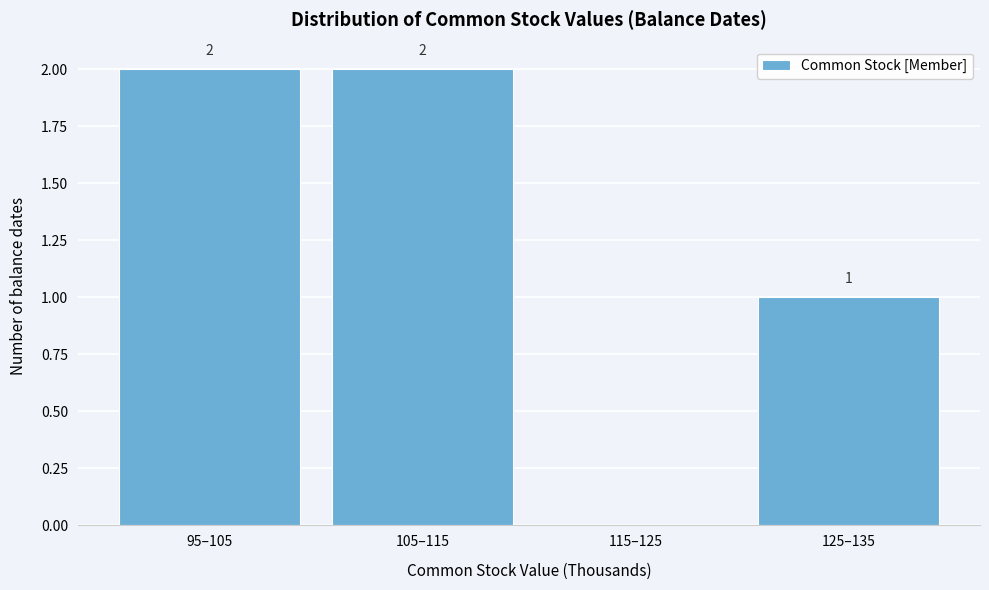

Reading right to left, extract all data points from this chart.

125–135=1	115–125=0	105–115=2	95–105=2